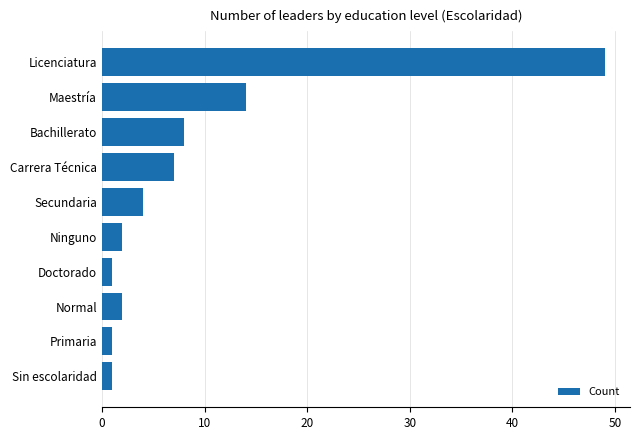

Reading top to bottom, transcribe all the data shown in this chart.

49	14	8	7	4	2	1	2	1	1